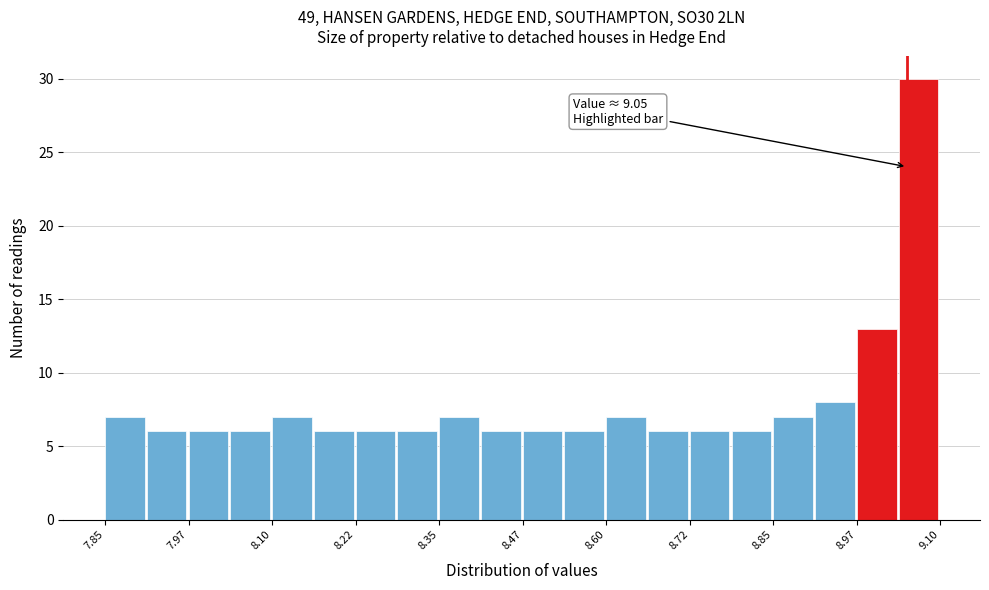

Read against the x-axis, roughly where is the centre of the tallest bar?

9.06